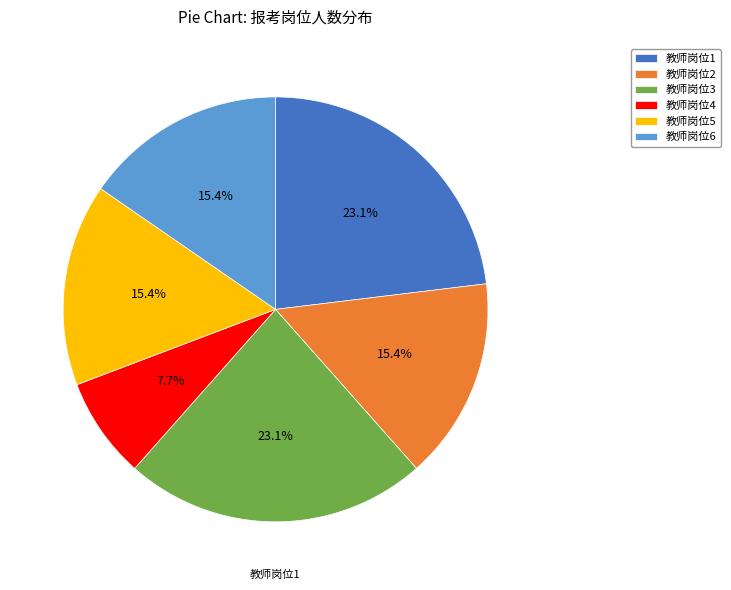

To the nearest percent, what portion does 教师岗位3 represent?

23%